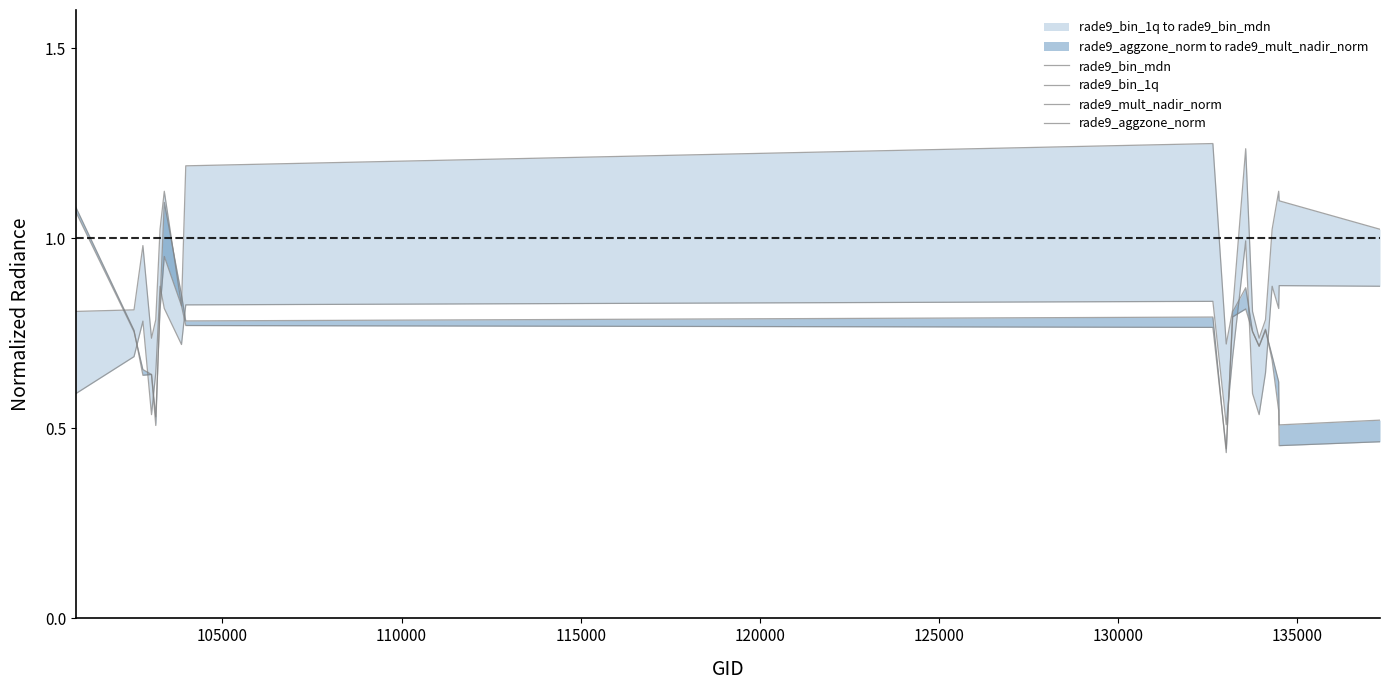

What is the maximum value for rade9_aggzone_norm?

1.1